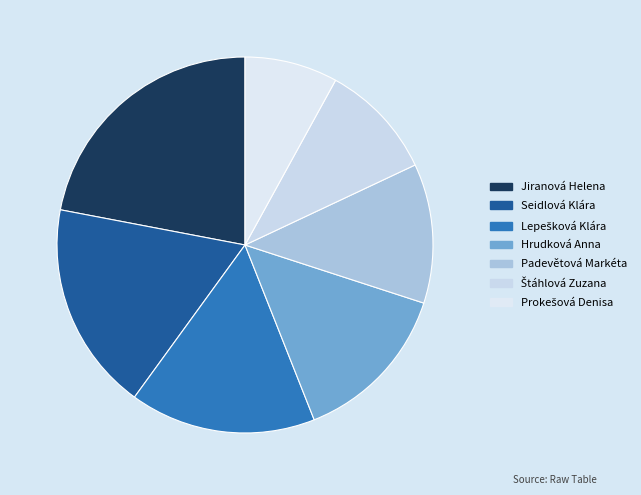

What percentage is the Seidlová Klára slice, to the nearest percent?

18%